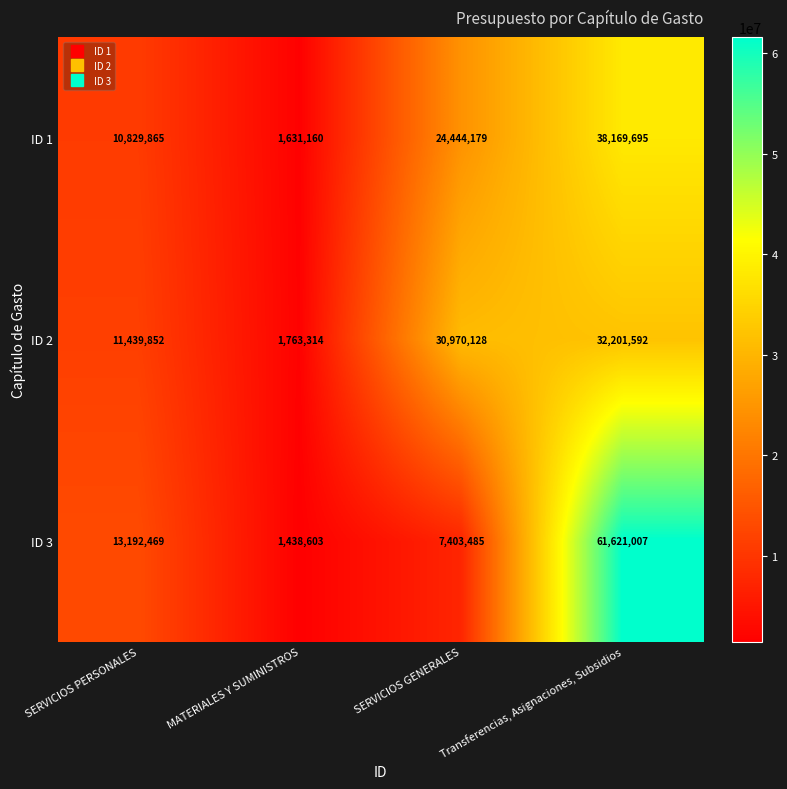

What is the lowest value of the ID 2 series?

1763314